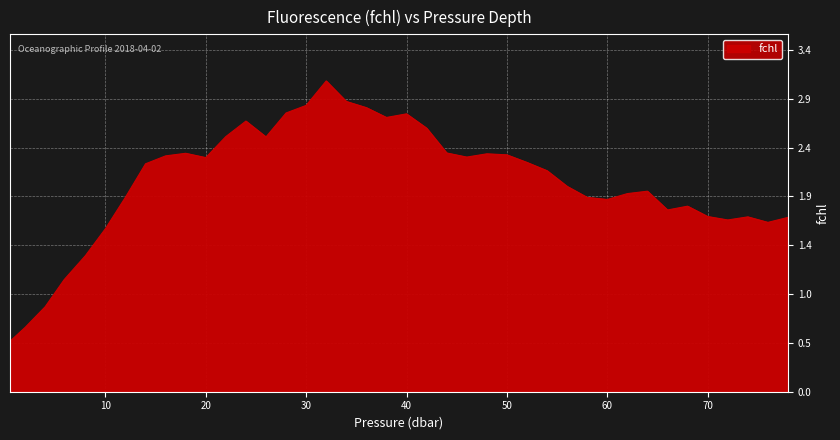

Does the chart have visible grid lines?

Yes